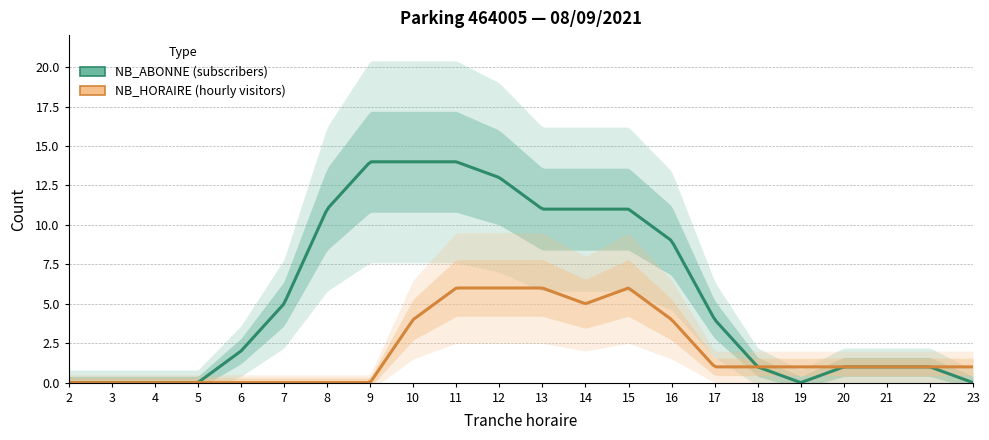

What is the sum of the NB_ABONNE values at 5 and 22?

1